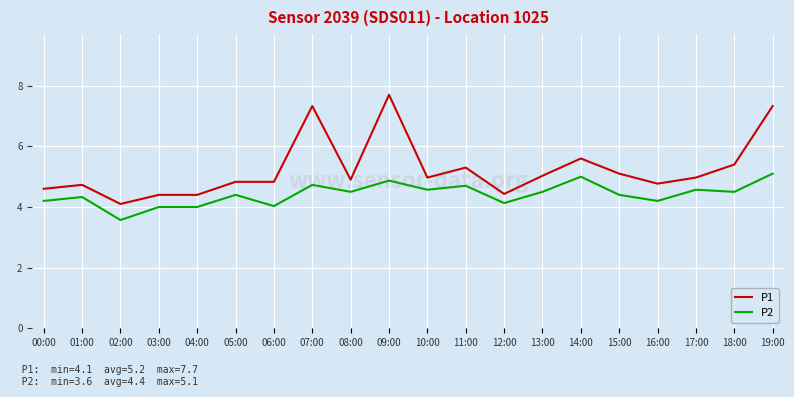

Which label corresponds to the smallest value in the chart?

02:00